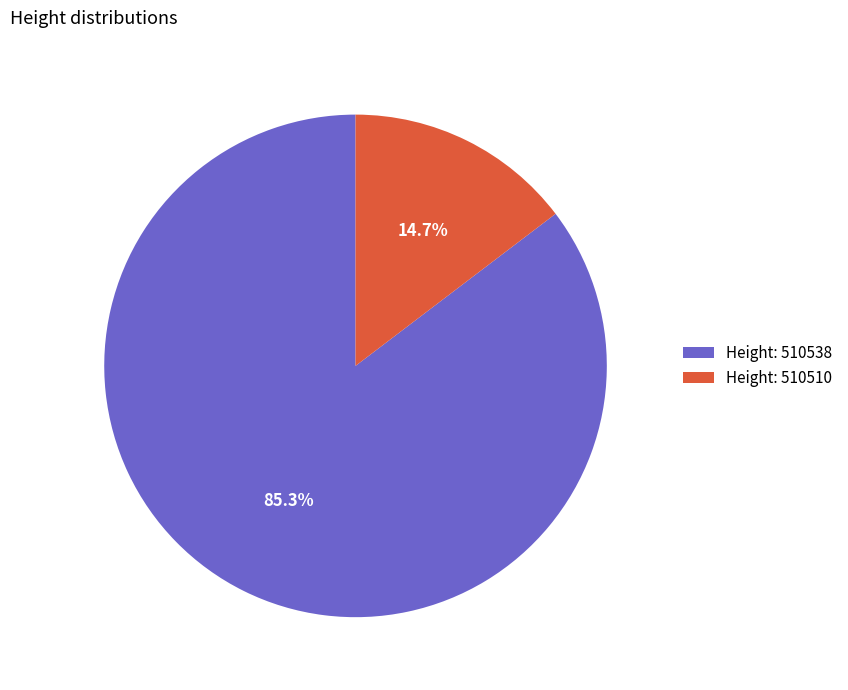

What is the largest slice in the pie chart?

Height: 510538